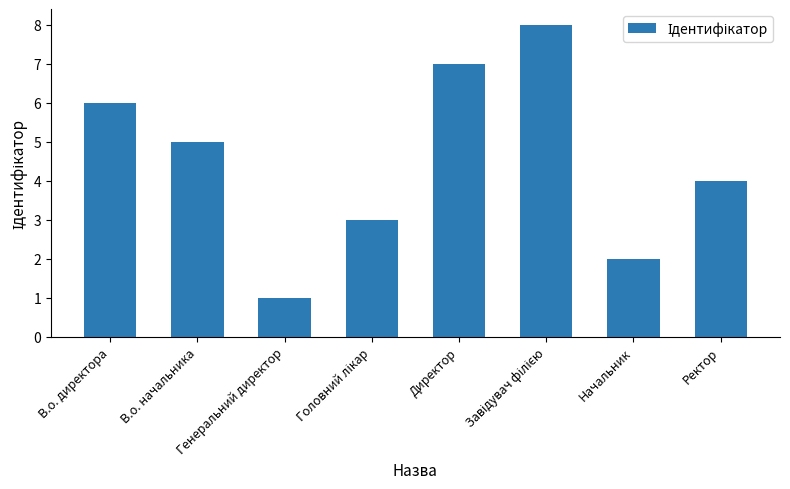

Is it true that the value at Генеральний директор is 1?

True